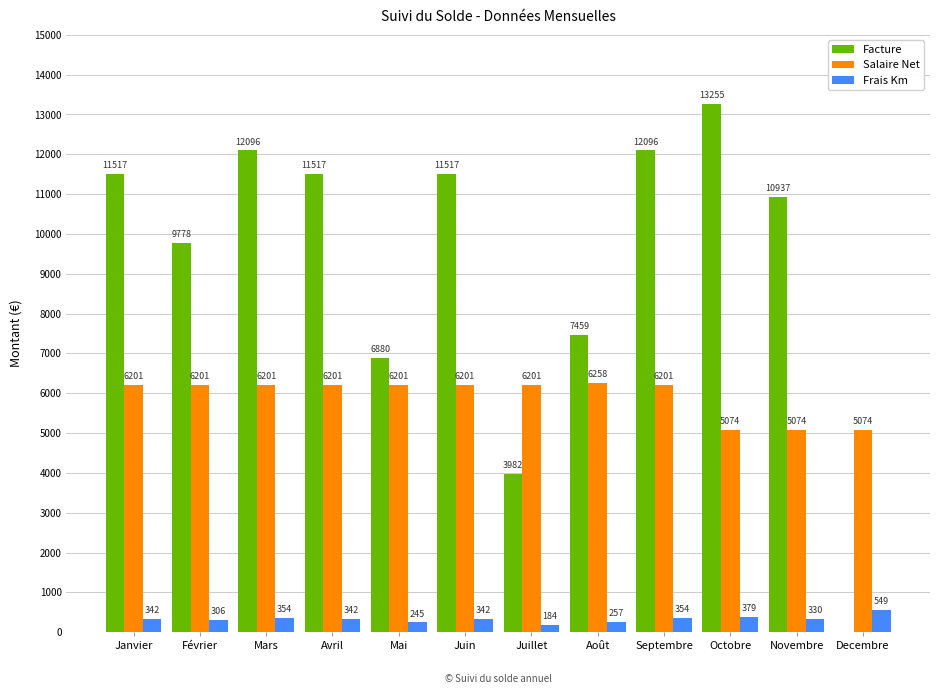

Are the bars grouped side by side (vs. stacked)?

Yes